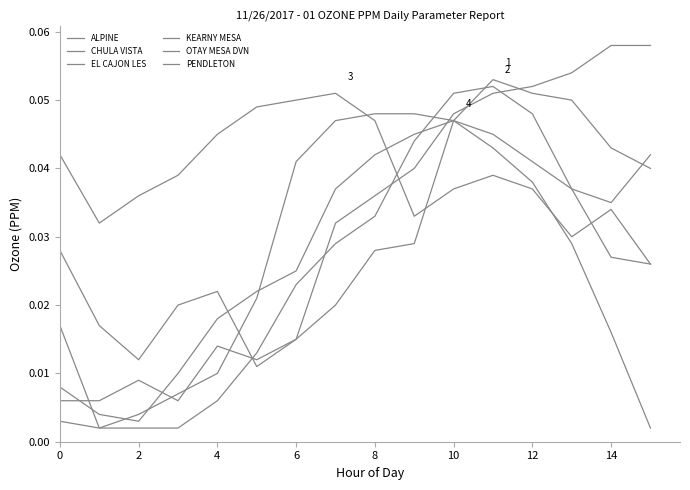

Does the chart display data point markers on the line(s)?

No